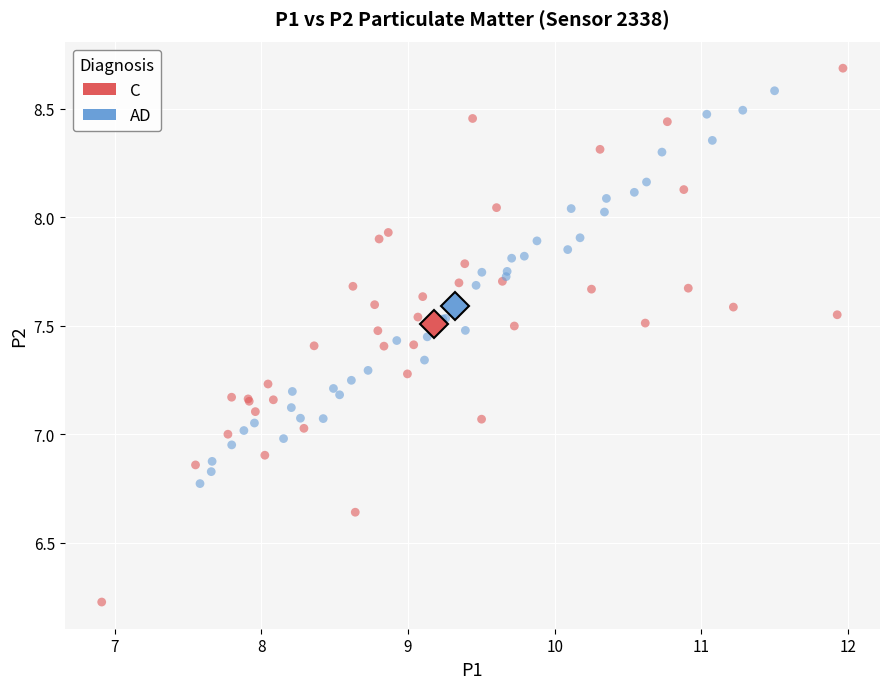

What are all the series names shown in the legend?

C, AD